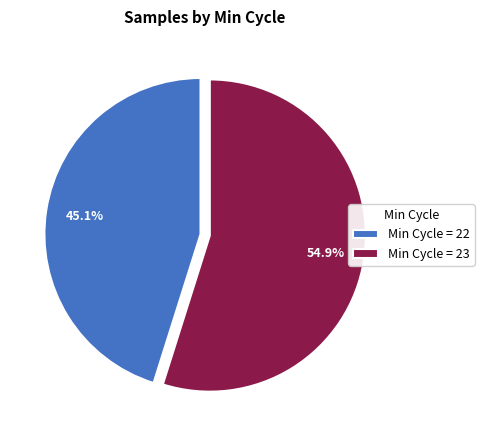

Which category has the smallest portion of the pie?

Min Cycle = 22